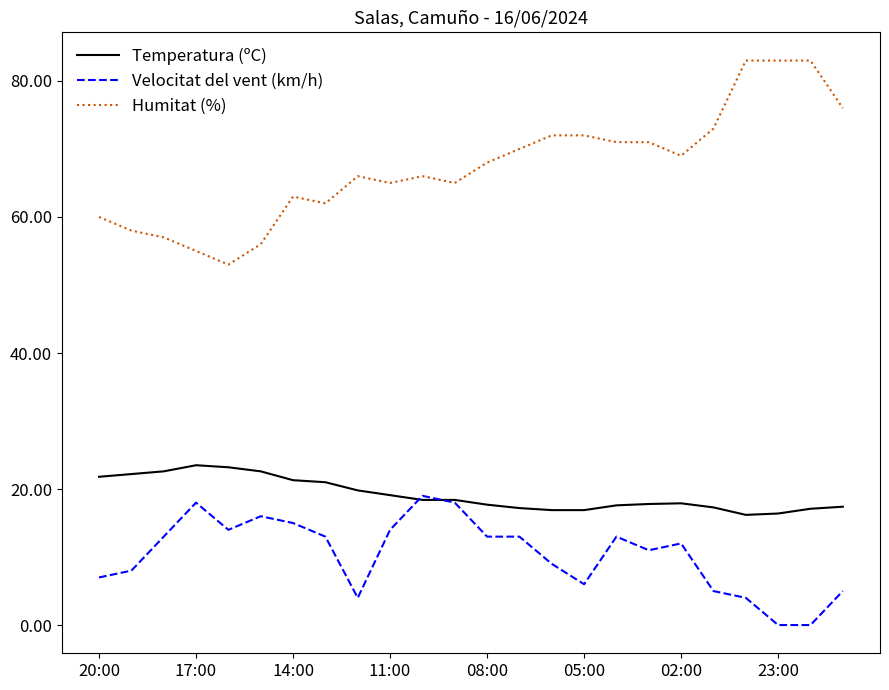

Which series has the largest range (max minus min)?

Humitat (%)